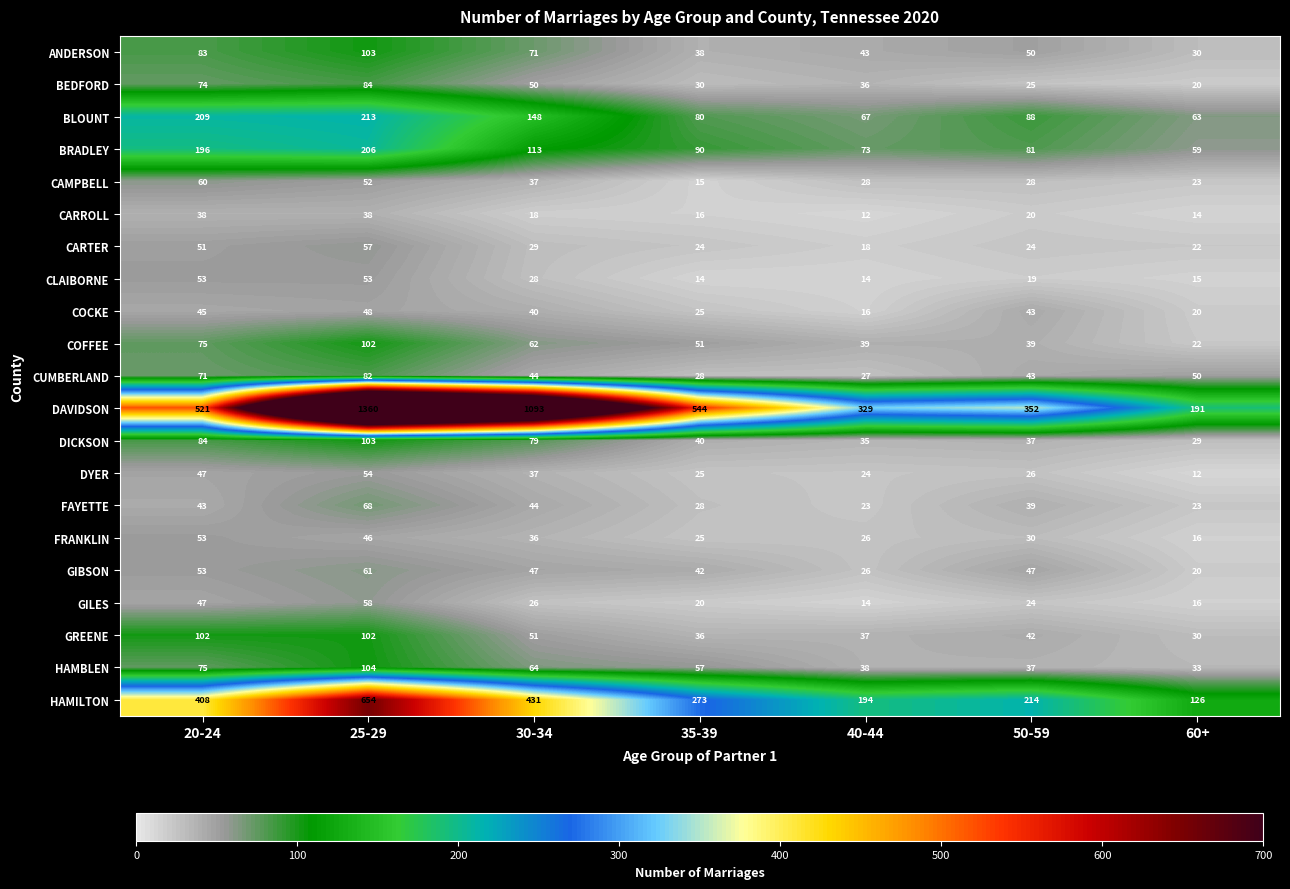

What is the difference between the maximum and second lowest values in the CAMPBELL series?

37